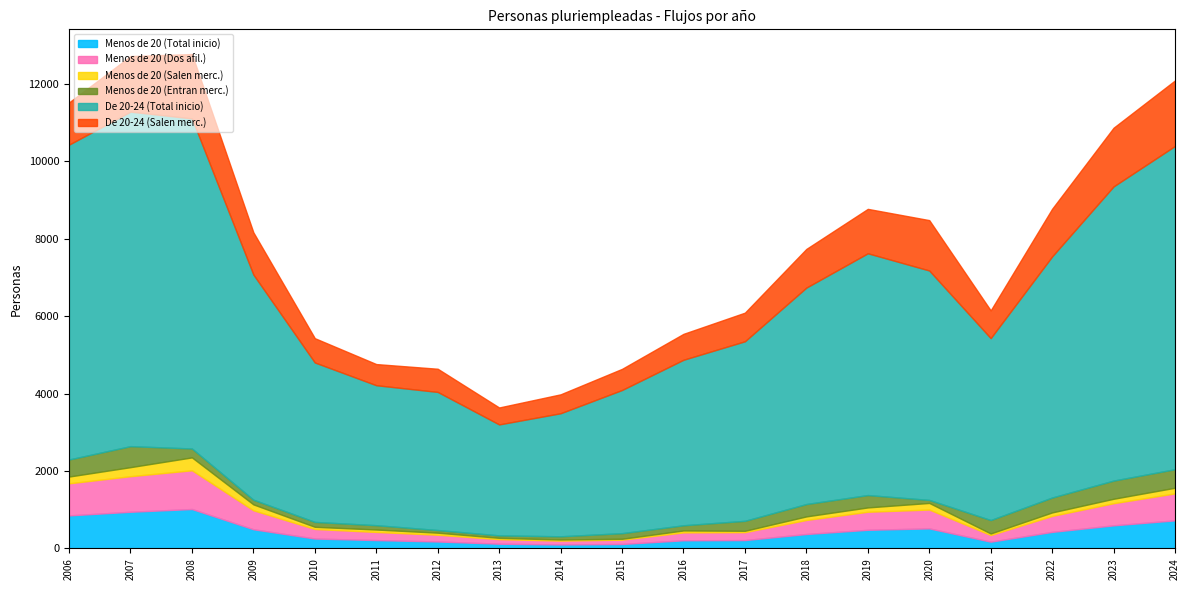

Reading left to right, list all the values displayed in this chart.

Menos de 20 (Total inicio): 853	947	1018	495	255	215	179	121	102	114	210	215	372	481	517	174	427	596	725
Menos de 20 (Dos afil.): 829	919	1001	490	247	210	174	118	100	112	204	205	363	466	487	172	413	572	697
Menos de 20 (Salen merc.): 175	234	333	153	56	63	53	34	28	23	50	35	92	112	171	40	90	115	146
Menos de 20 (Entran merc.): 441	543	230	121	127	112	69	64	83	145	134	258	320	320	78	347	385	470	479
De 20-24 (Total inicio): 8137	8645	8531	5819	4120	3617	3569	2867	3180	3700	4277	4640	5593	6248	5929	4701	6231	7602	8354
De 20-24 (Salen merc.): 1091	1436	1663	1091	628	547	599	438	489	546	670	740	1000	1148	1302	717	1232	1517	1694